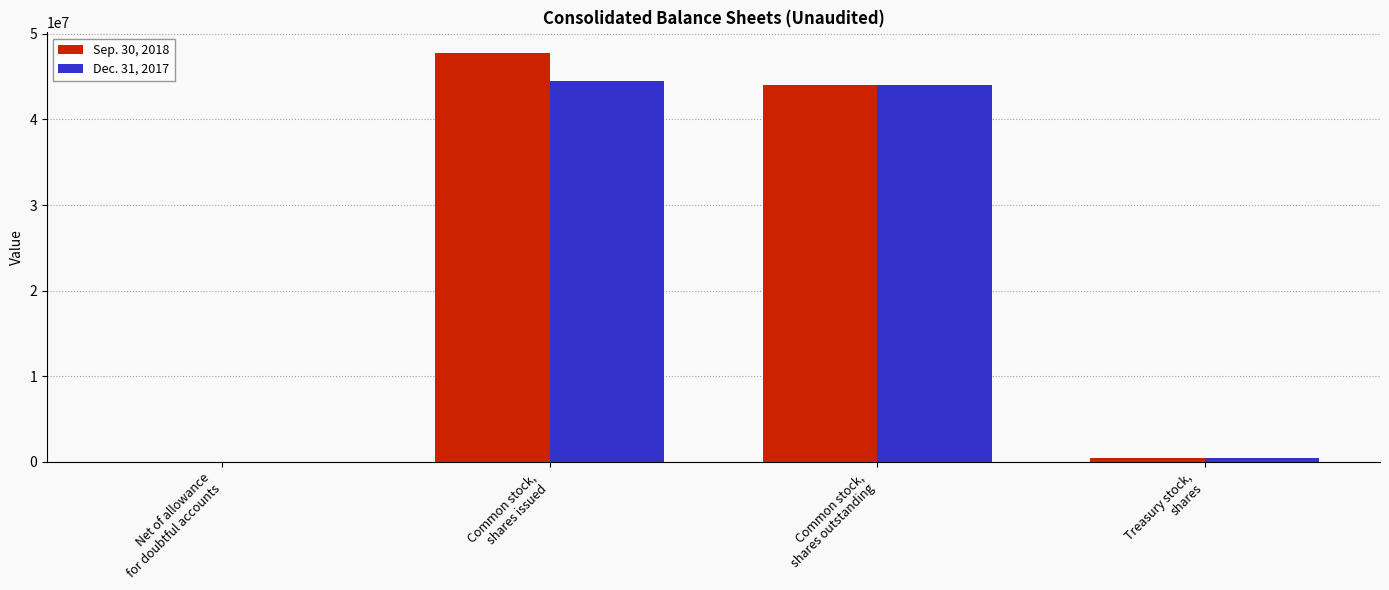

At which category does the chart reach its peak across all series?

Common stock,
shares issued